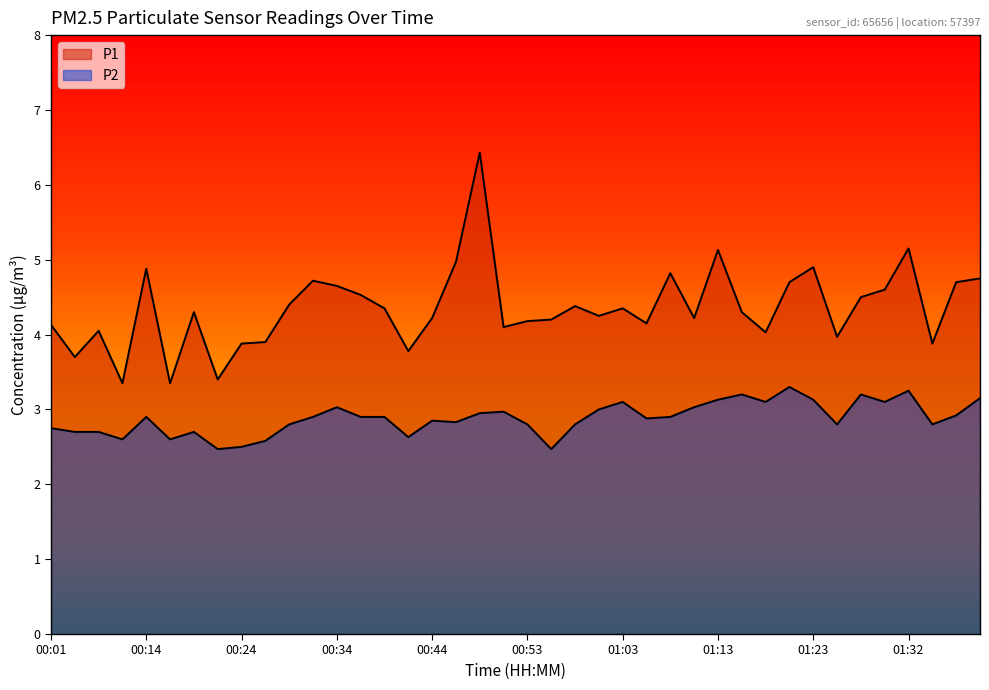

How many distinct data groups are displayed?

2